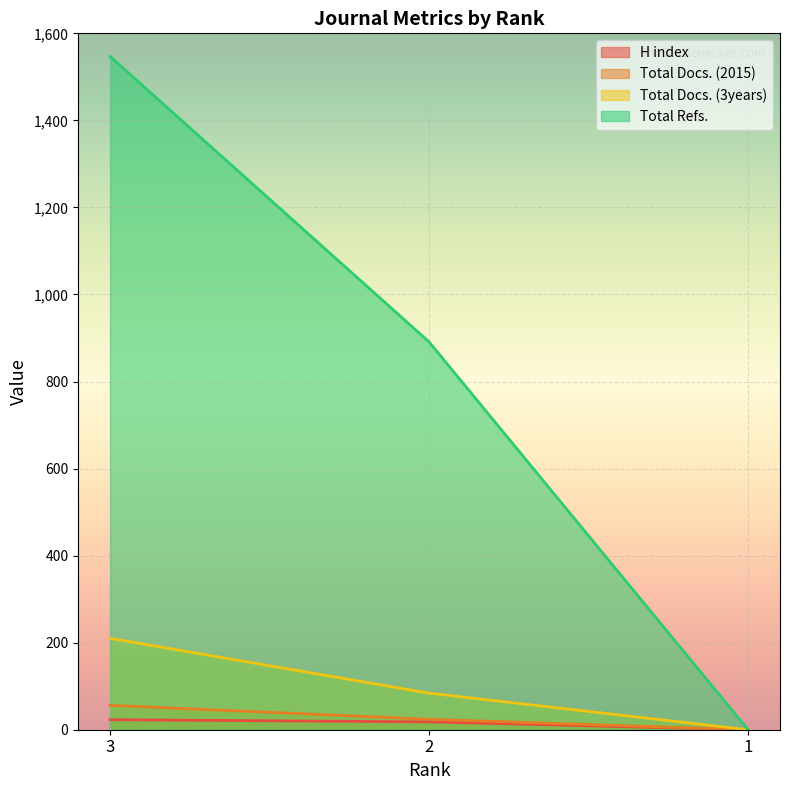

The value of Total Docs. (3years) at 2 is 84. True or false?

True